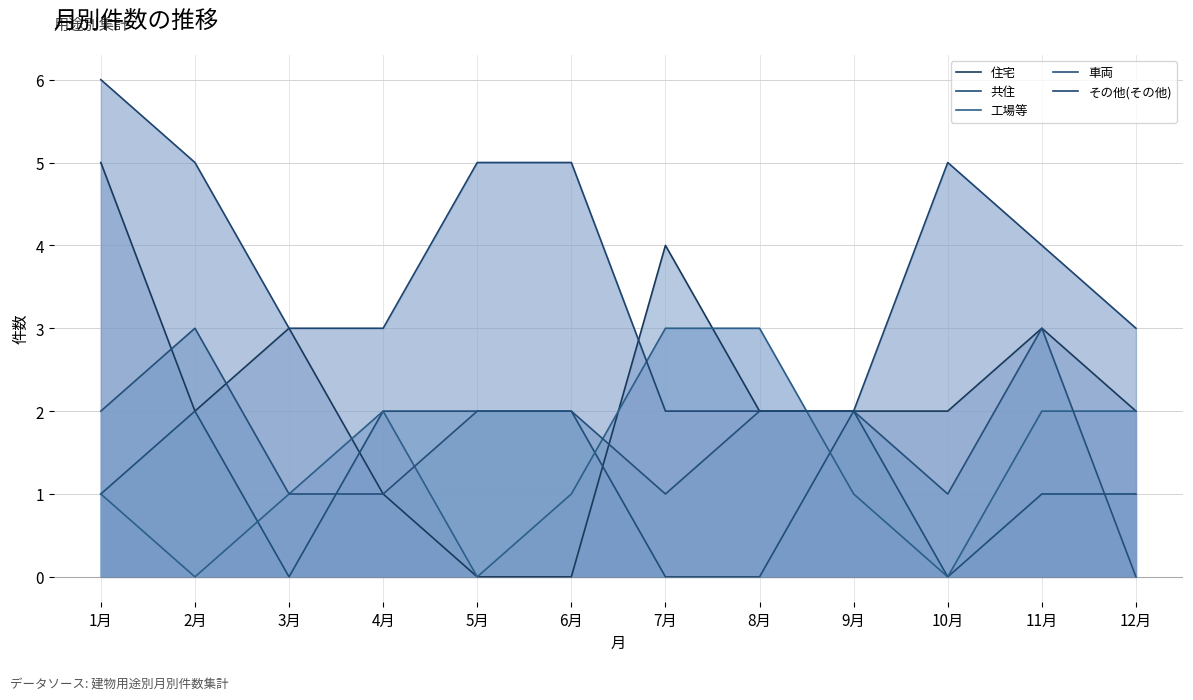

Between 8月 and 5月, which is larger?

8月